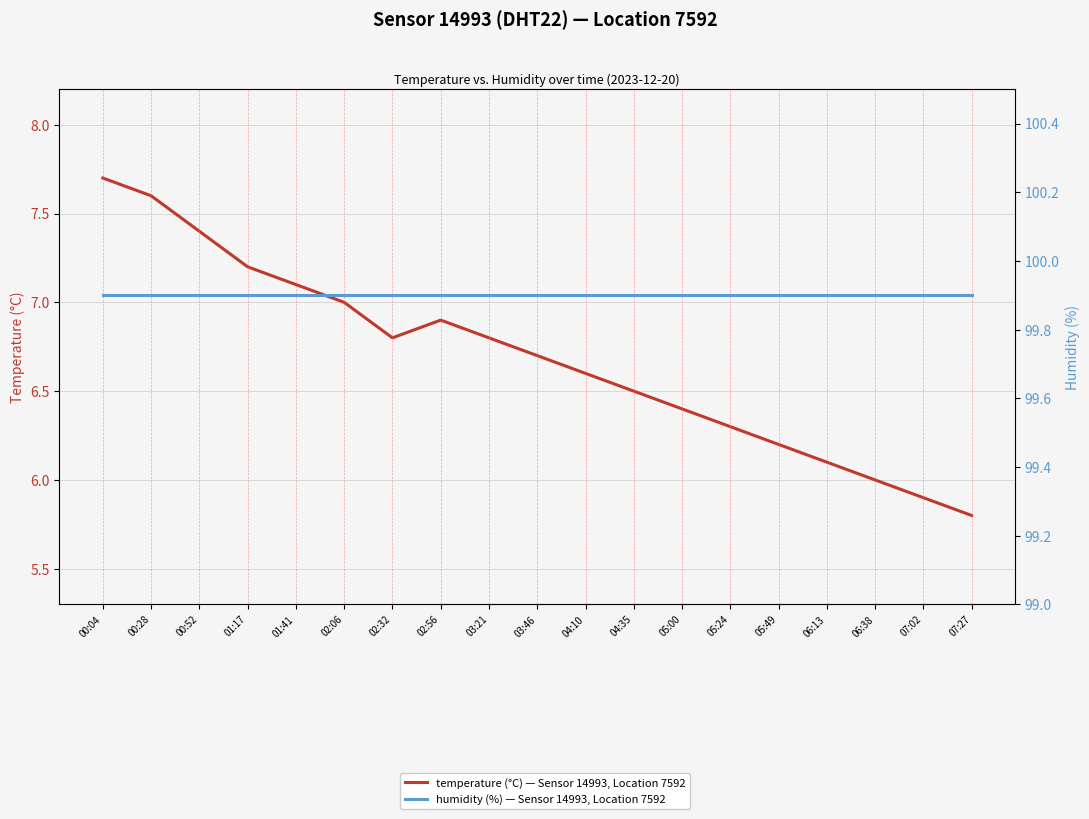

What is the label of the 9th point from the right?

04:10